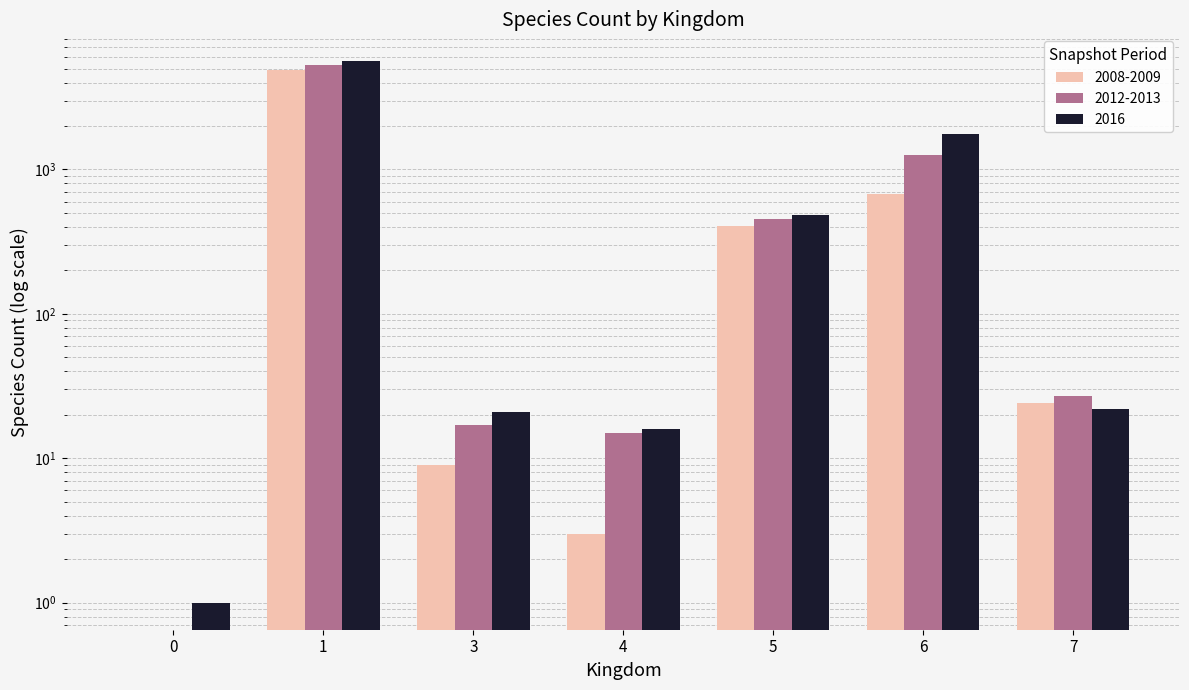

How many values in the 2016 series exceed 22?

3